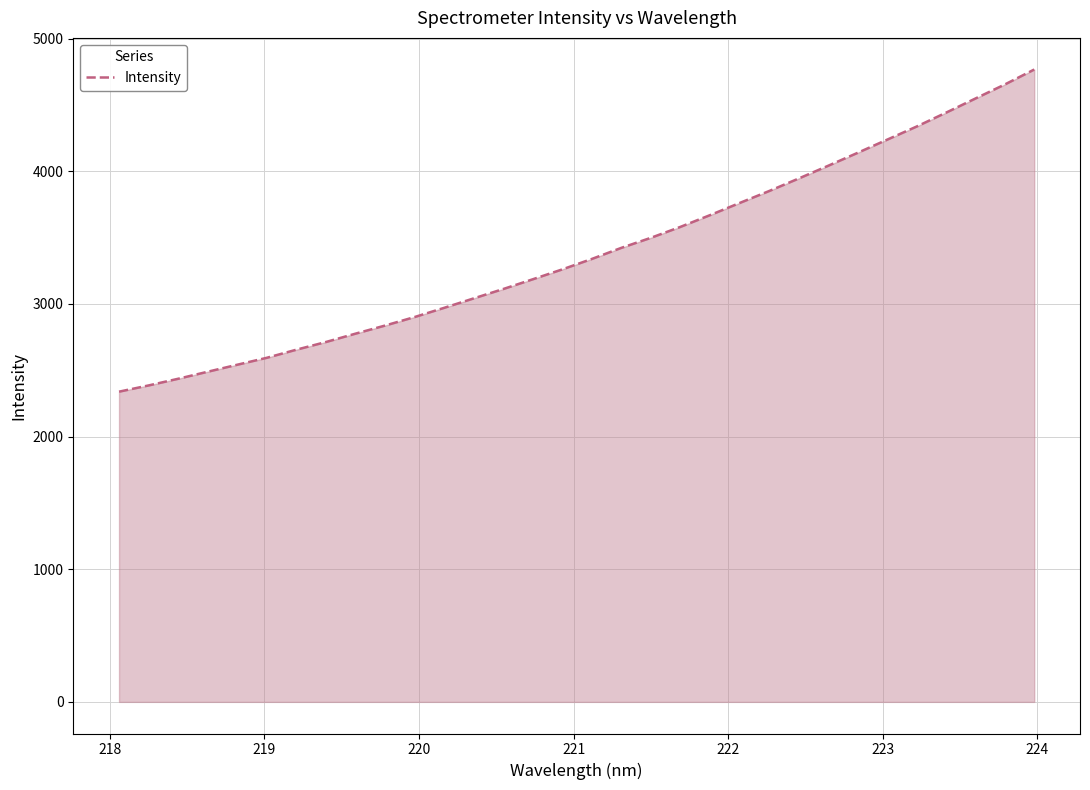

How many lines are shown in the chart?

1